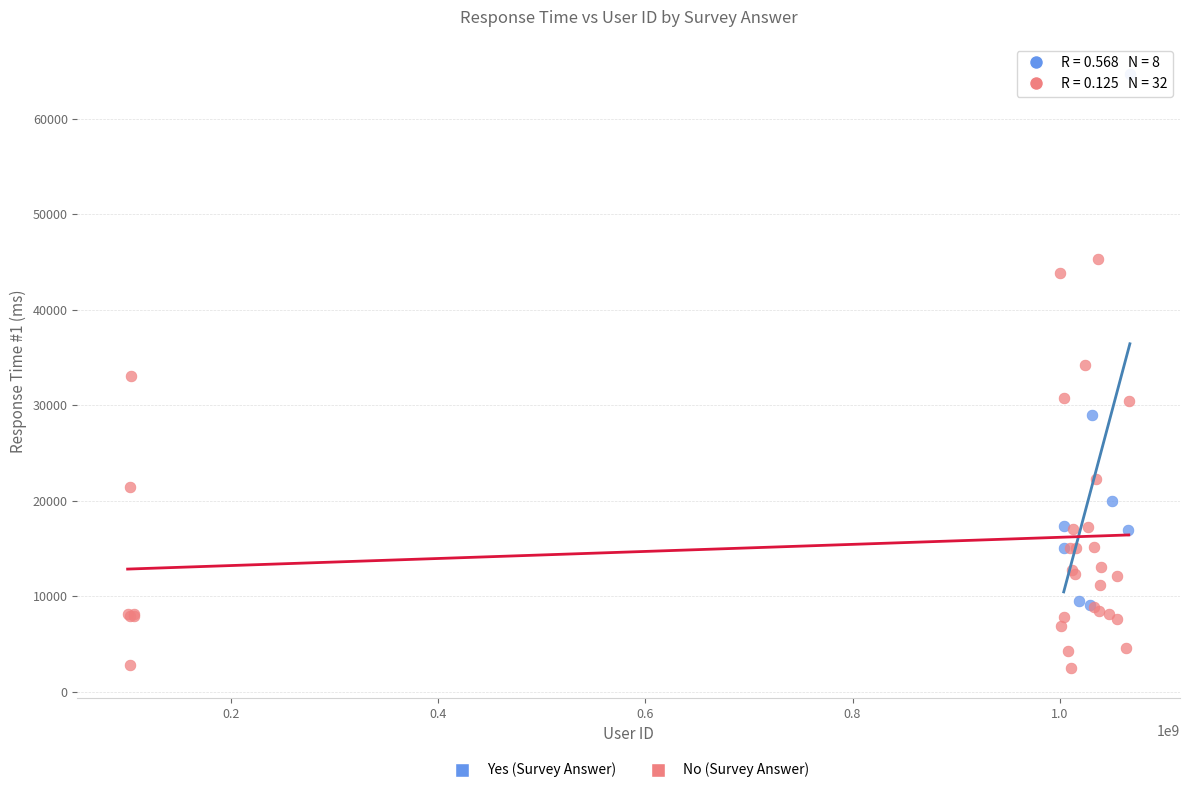

Which series has the largest Y range (max minus min)?

Yes (Survey Answer)